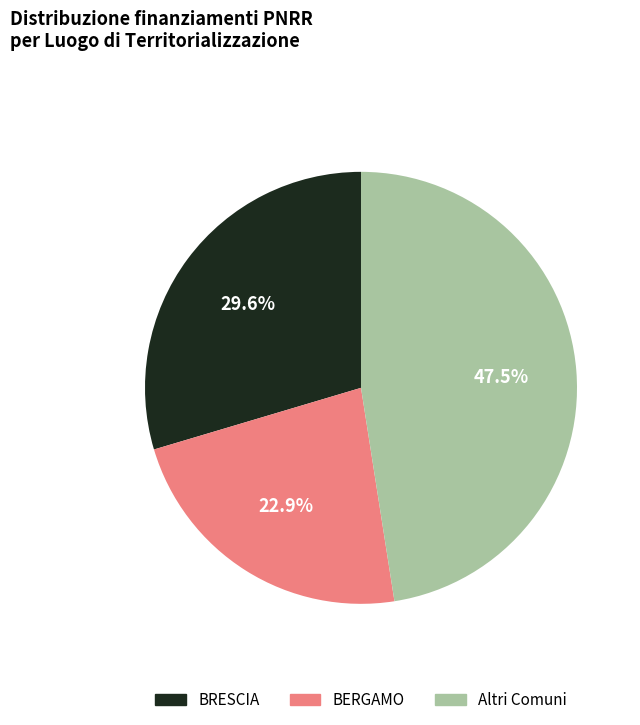

Count the number of slices in the pie.

3